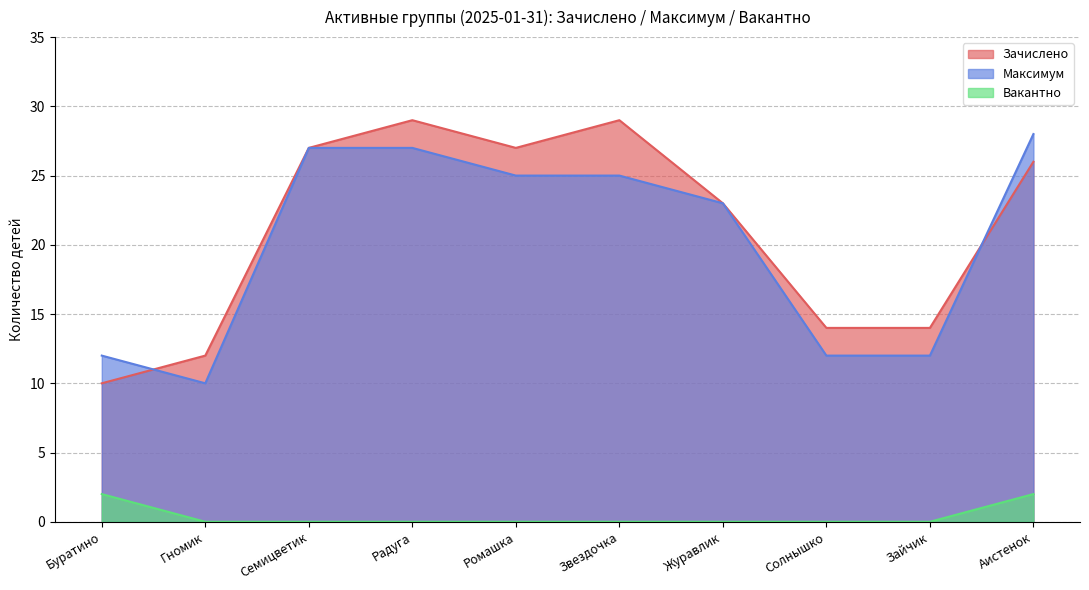

What are all the series names shown in the legend?

Зачислено, Максимум, Вакантно